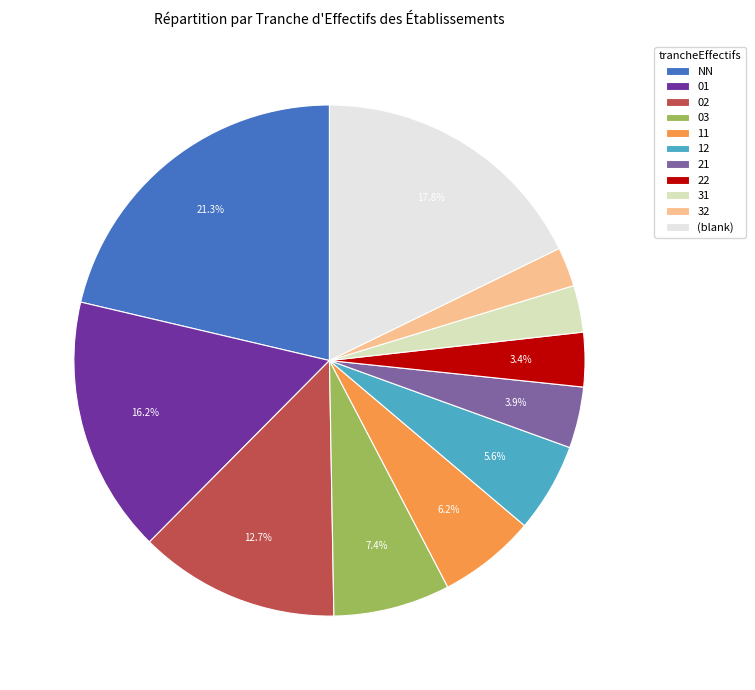

Is 11 the majority of the pie?

No